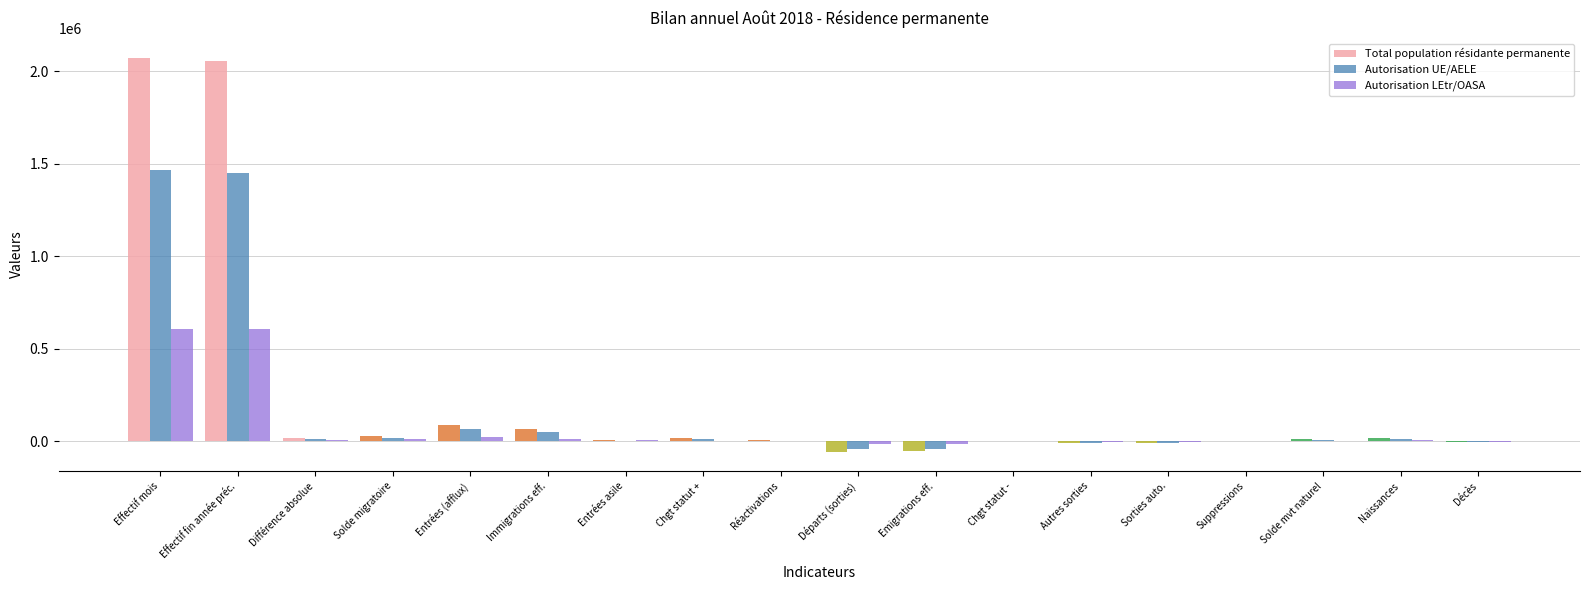

What is the total value across all series at Effectif mois?

4144370